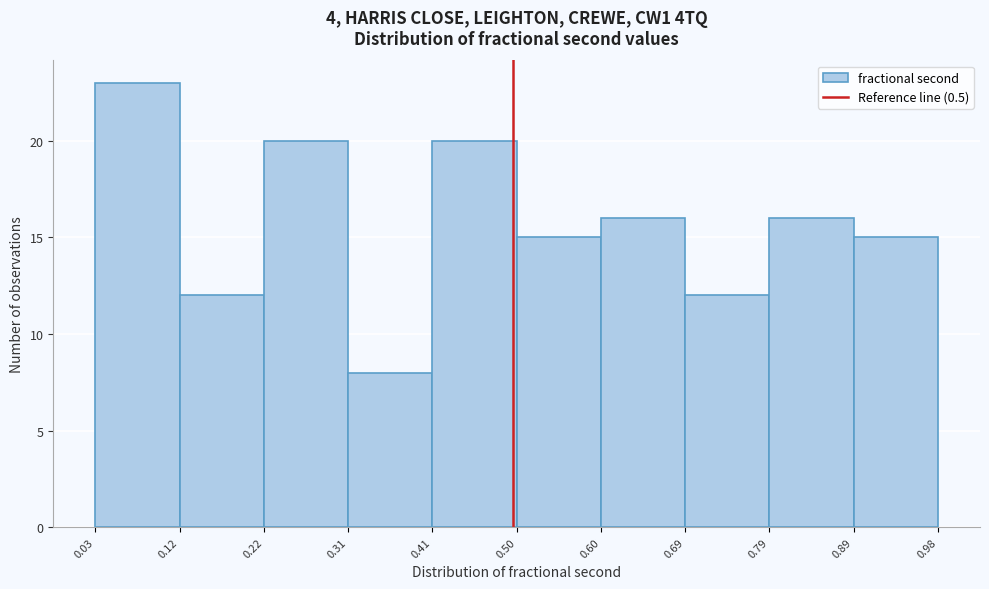

Over which range of the x-axis is the bar tallest?

0.03 to 0.12